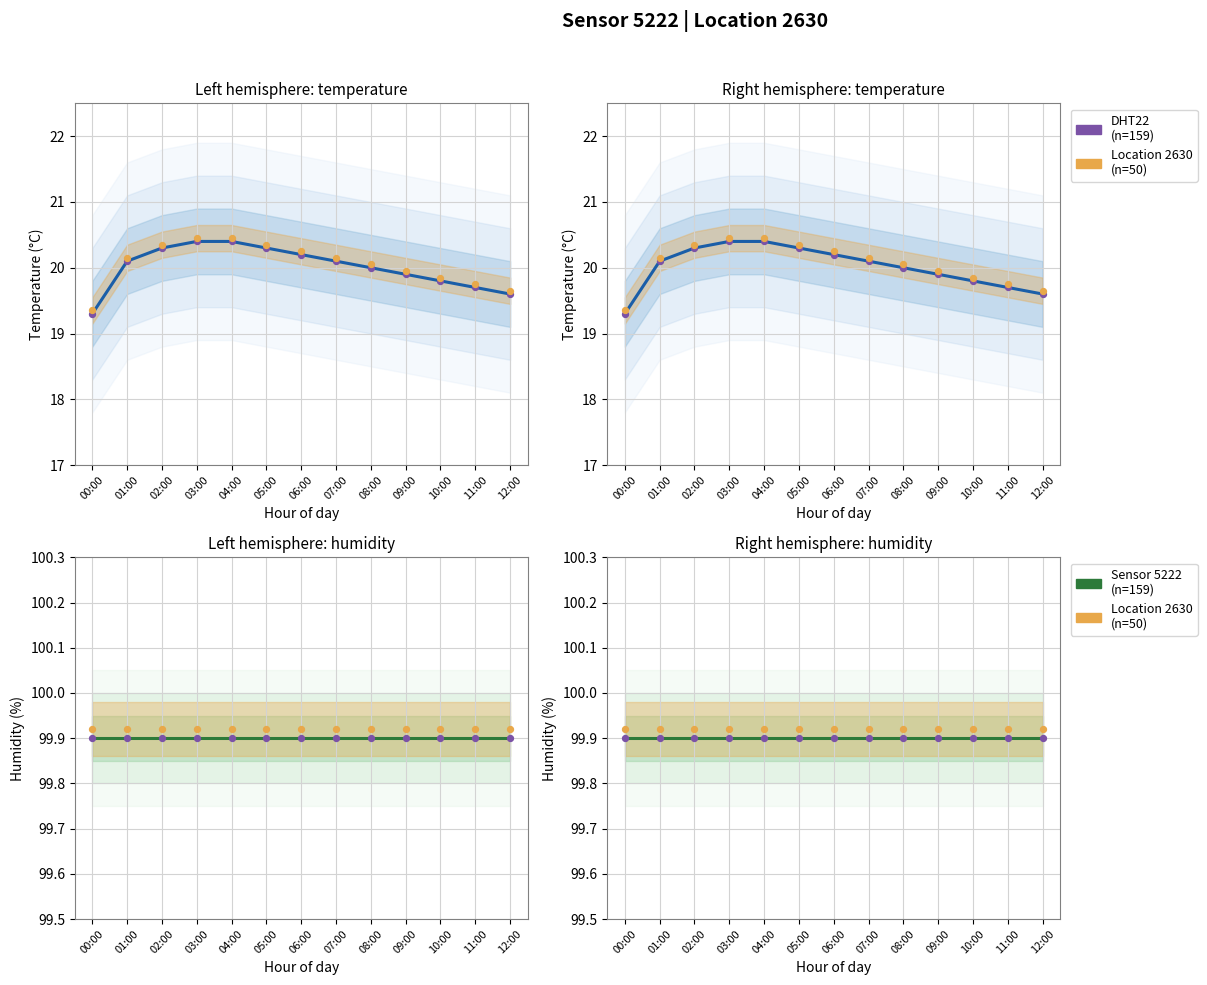

At which category is the sum across all series the highest?

00:00